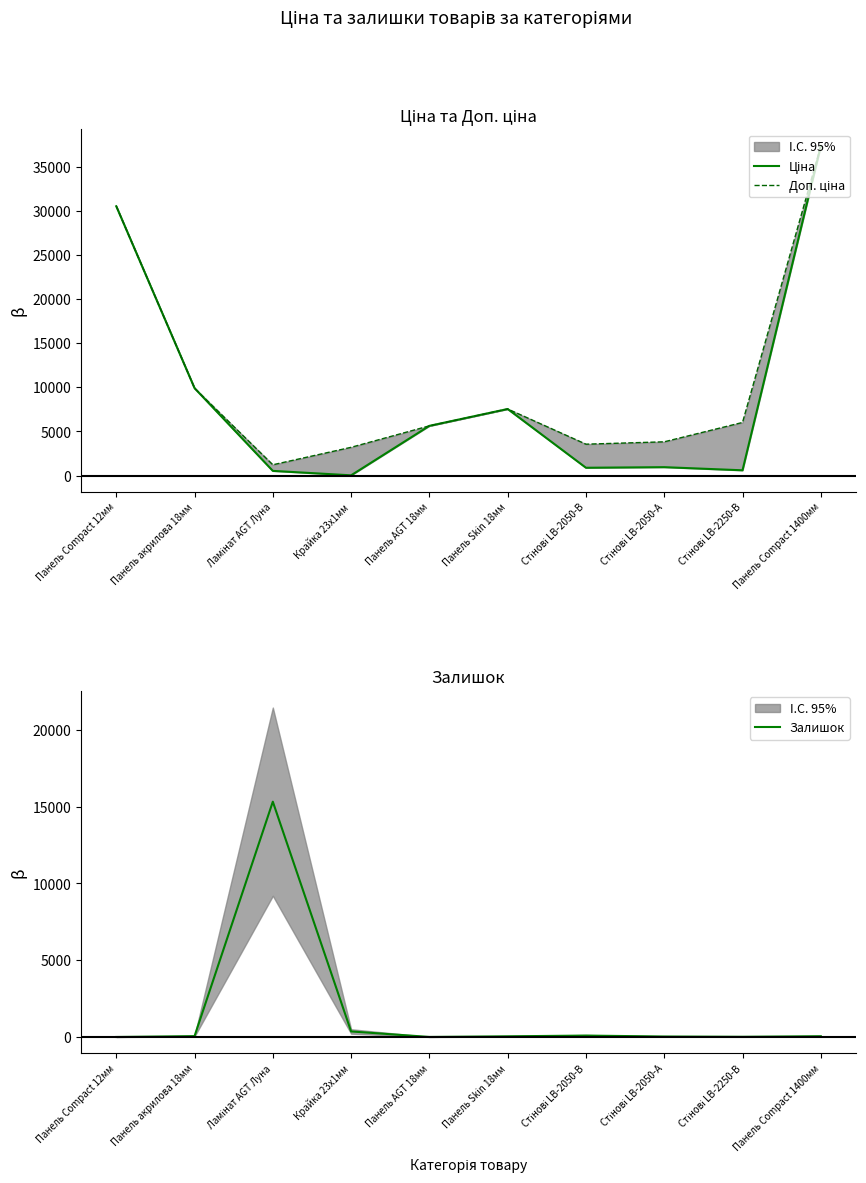

What is the minimum value for Доп. ціна?

1227.2